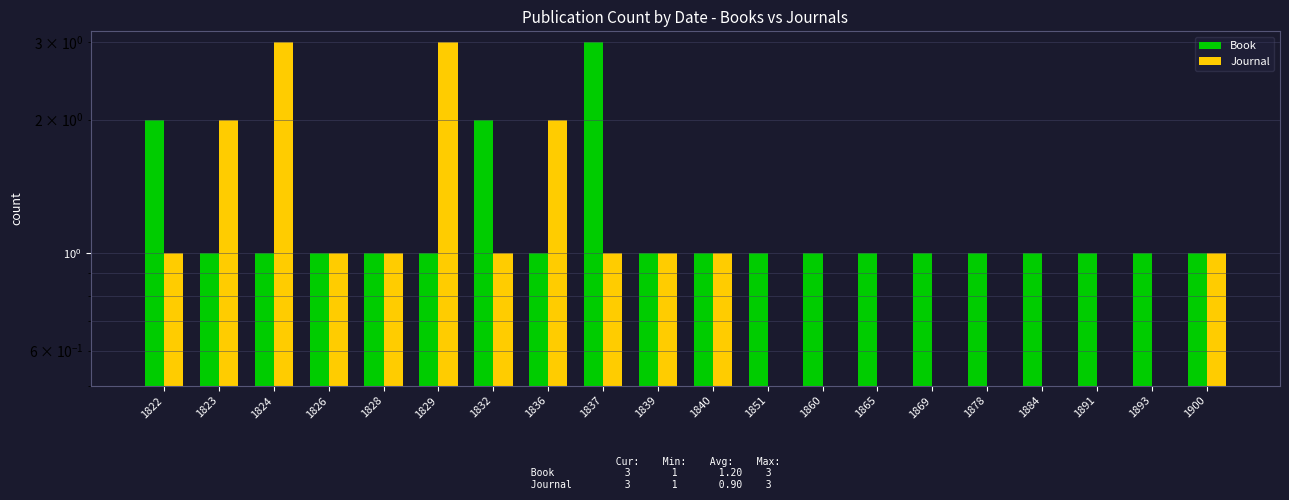

Which series has the largest total across all categories?

Book